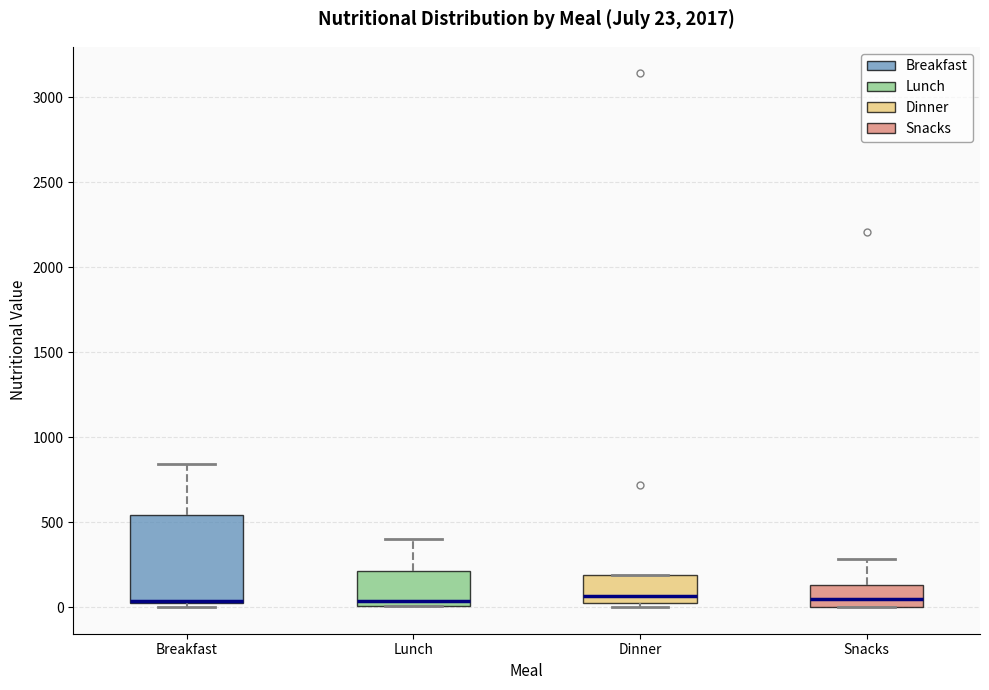

Which box is the tallest, from its lower edge to its upper edge?

Breakfast